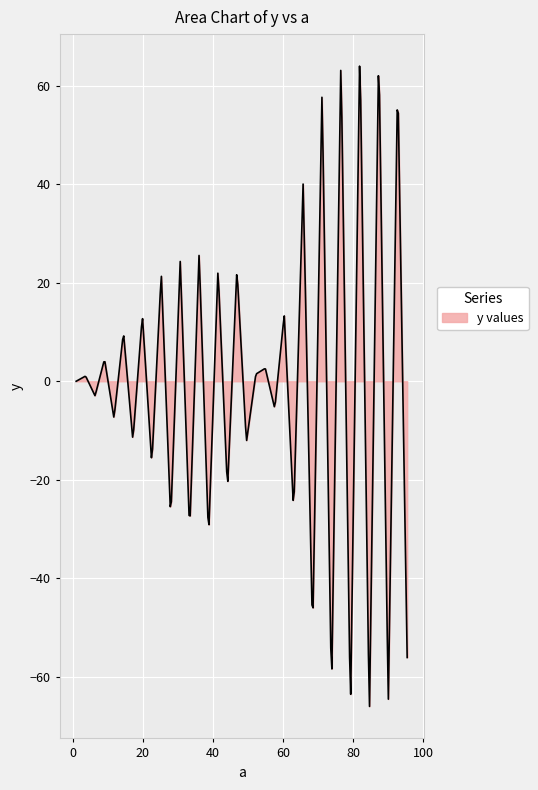

What is the greatest value displayed?

64.0